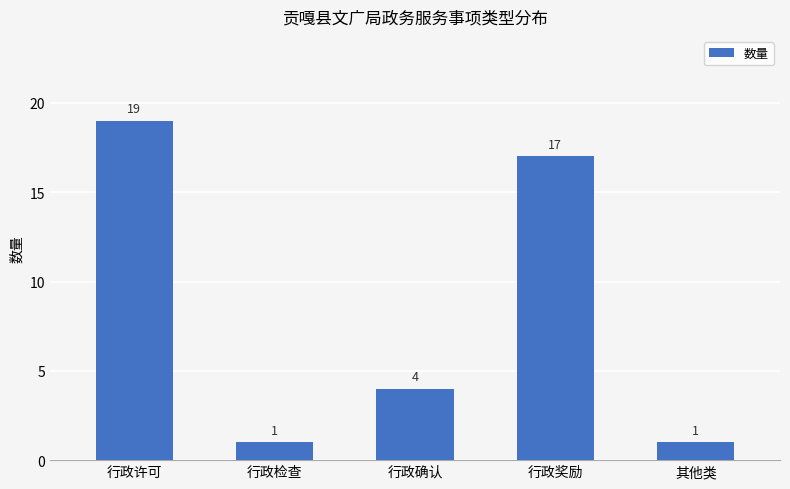

What is the difference between the values at 行政检查 and 行政确认?

3